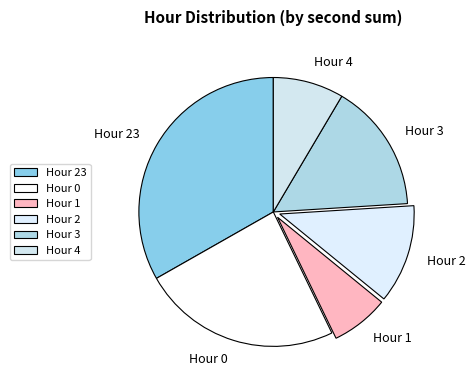

Which category has the biggest portion of the pie?

Hour 23